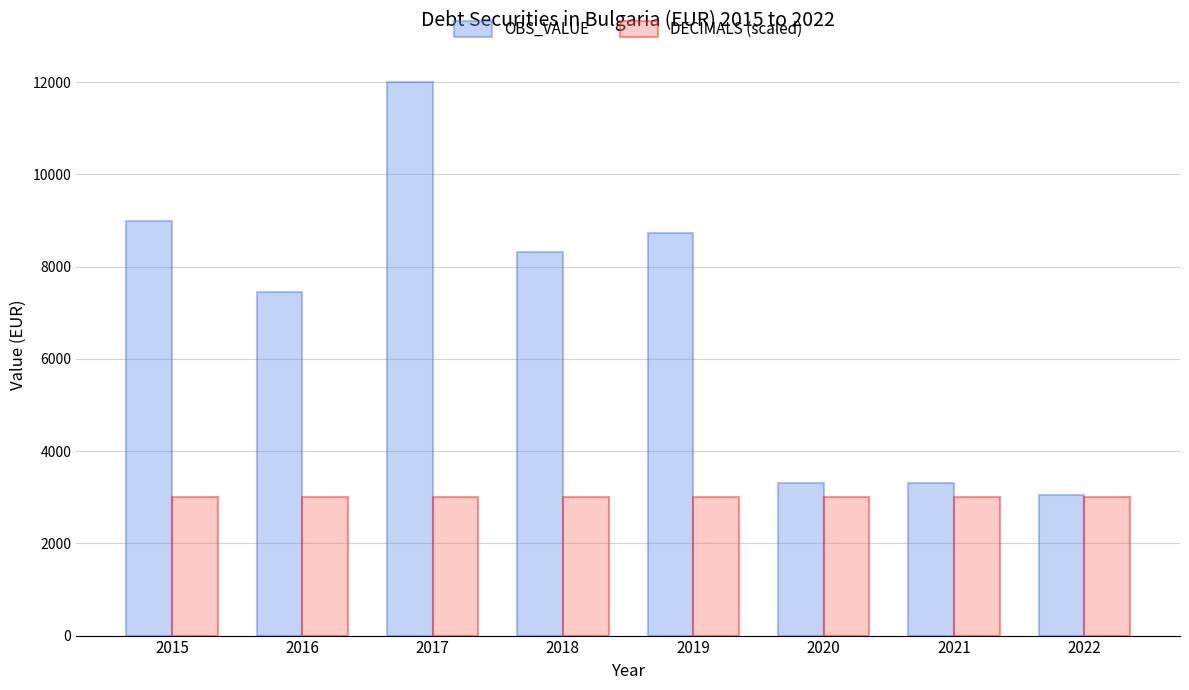

What is the smallest value displayed?

3000